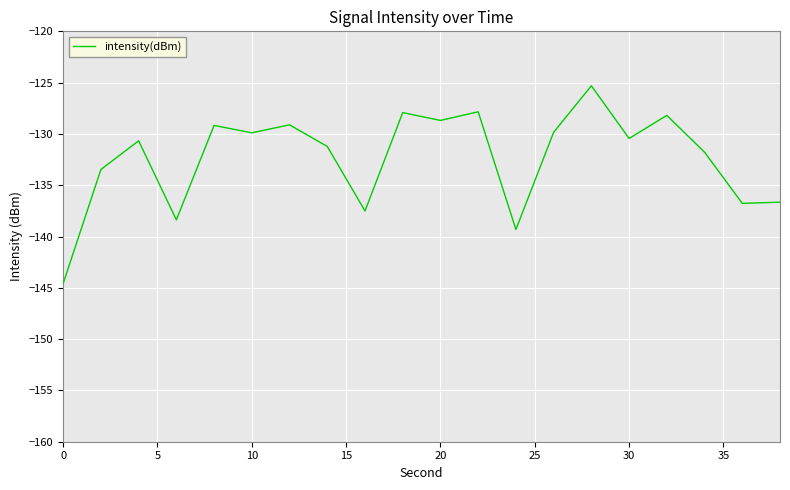

What is the maximum value shown in the chart?

-125.3